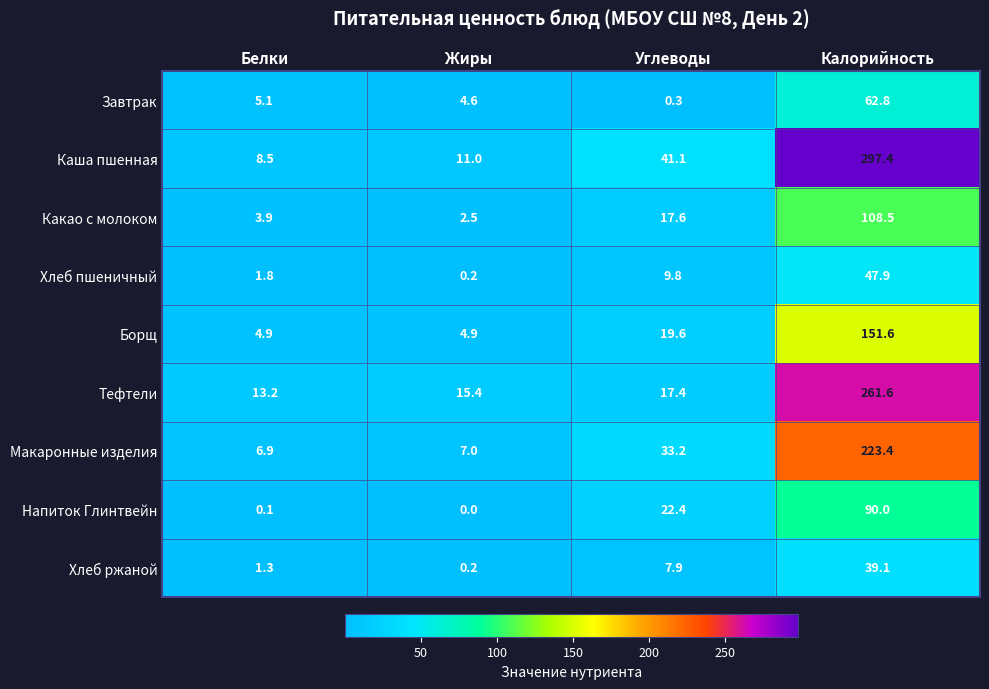

True or false: Хлеб ржаной has a value of 39.1 at Калорийность.

True